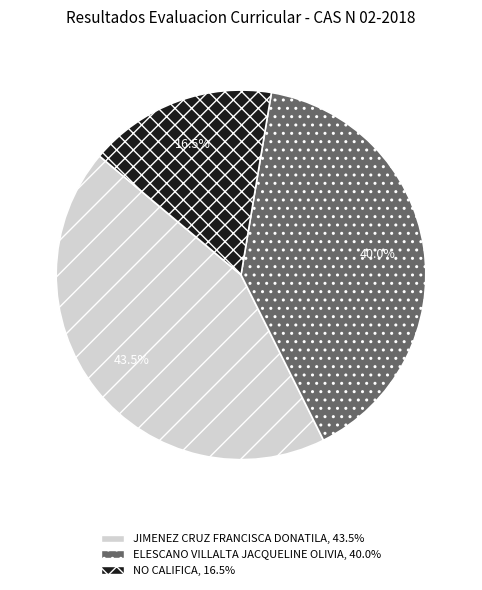

What is the largest slice in the pie chart?

JIMENEZ CRUZ FRANCISCA DONATILA